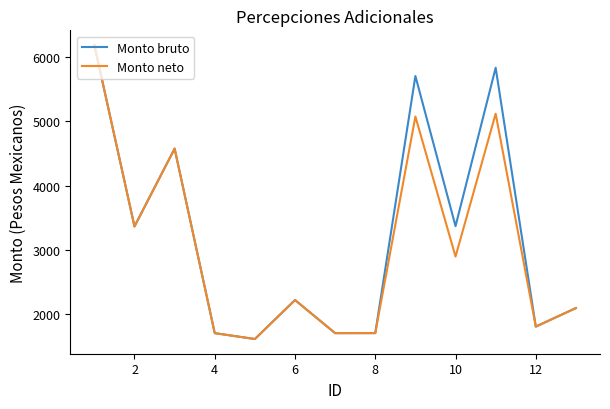

What is the greatest value displayed?

6190.1